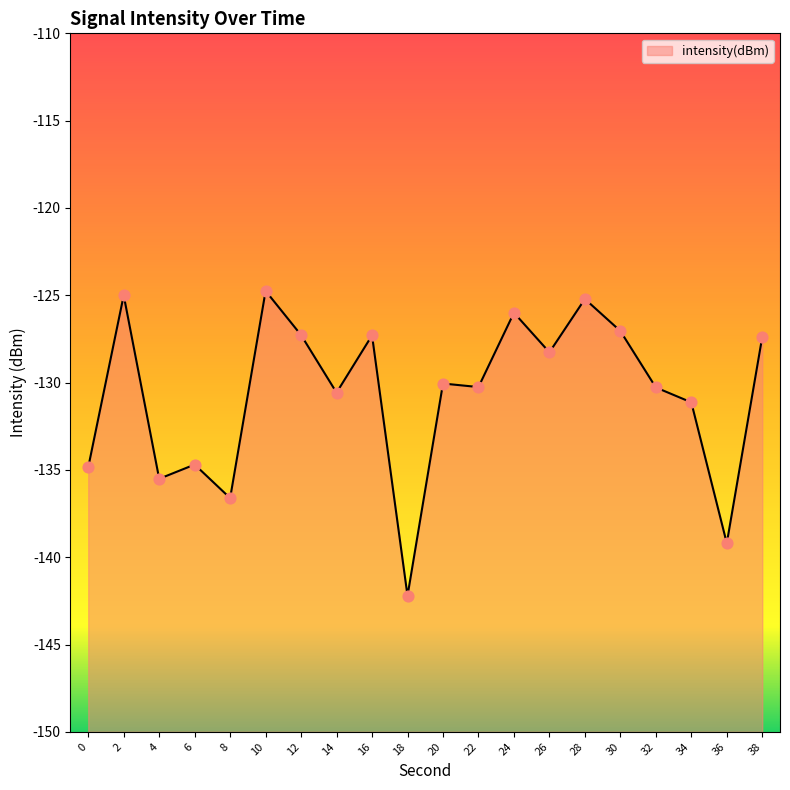

Which has a higher value, 2 or 0?

2